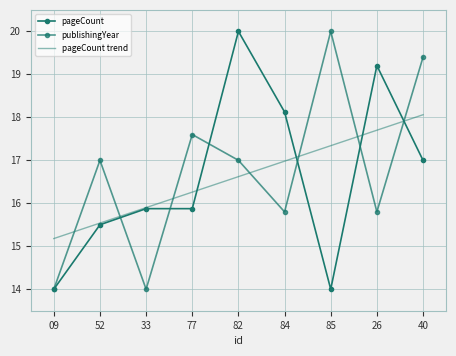

What are all the series names shown in the legend?

pageCount, publishingYear, pageCount trend